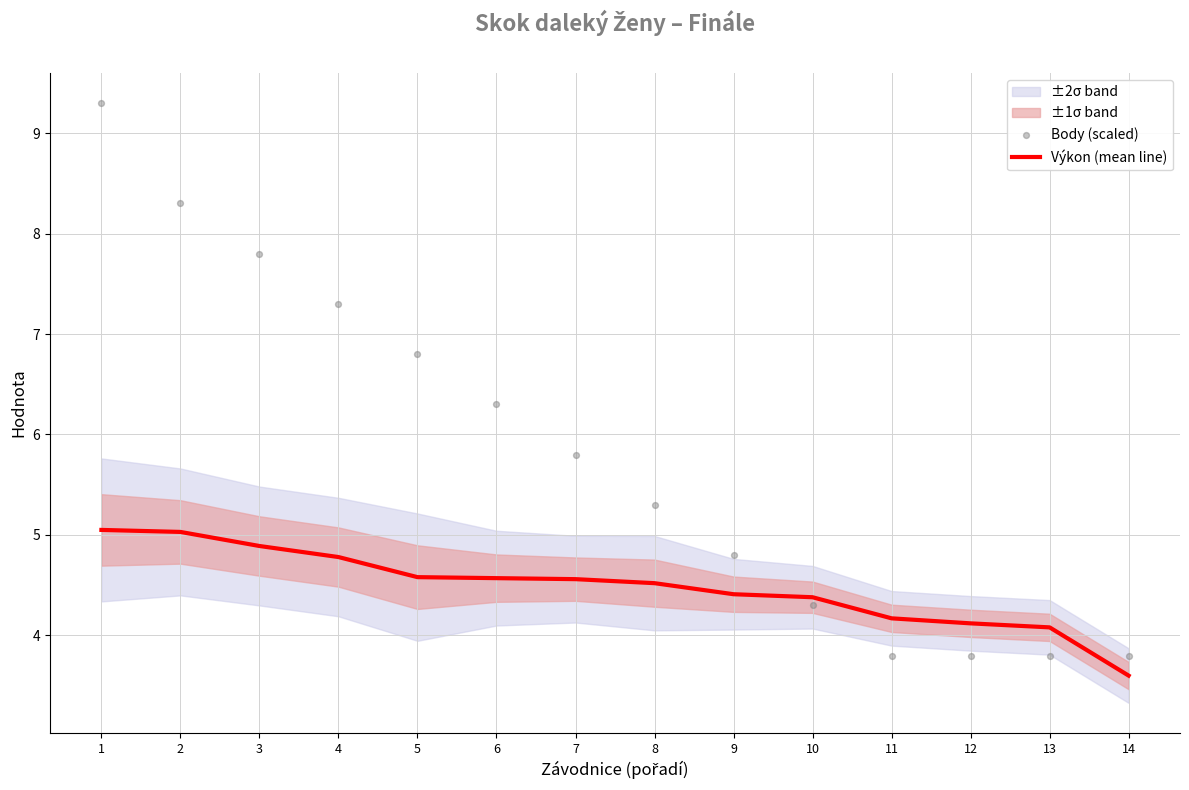

The Výkon (mean line) series shows 2.6 at 5. True or false?

False